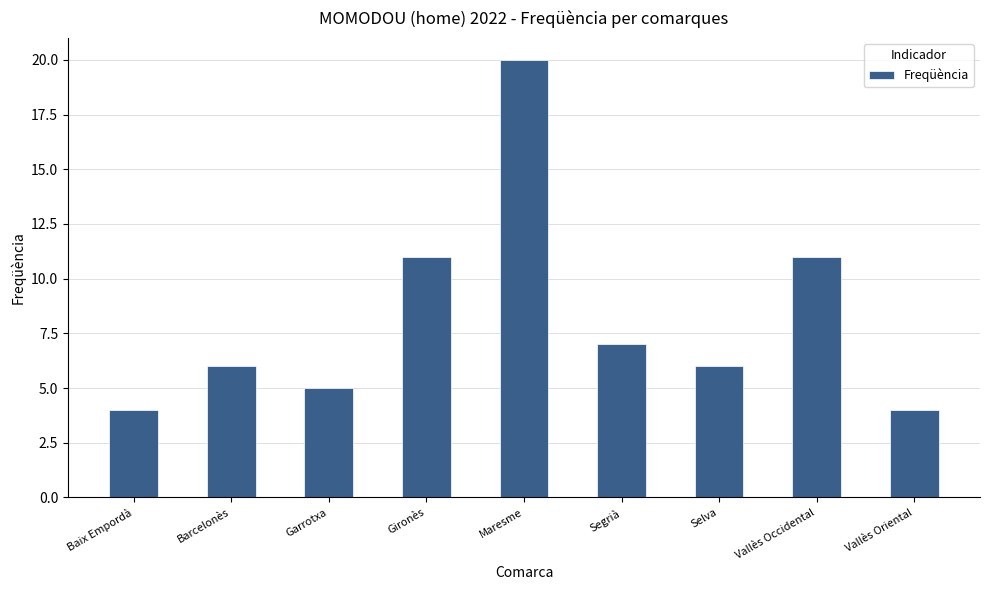

Reading right to left, what are all the values shown in this chart?

Vallès Oriental=4	Vallès Occidental=11	Selva=6	Segrià=7	Maresme=20	Gironès=11	Garrotxa=5	Barcelonès=6	Baix Empordà=4